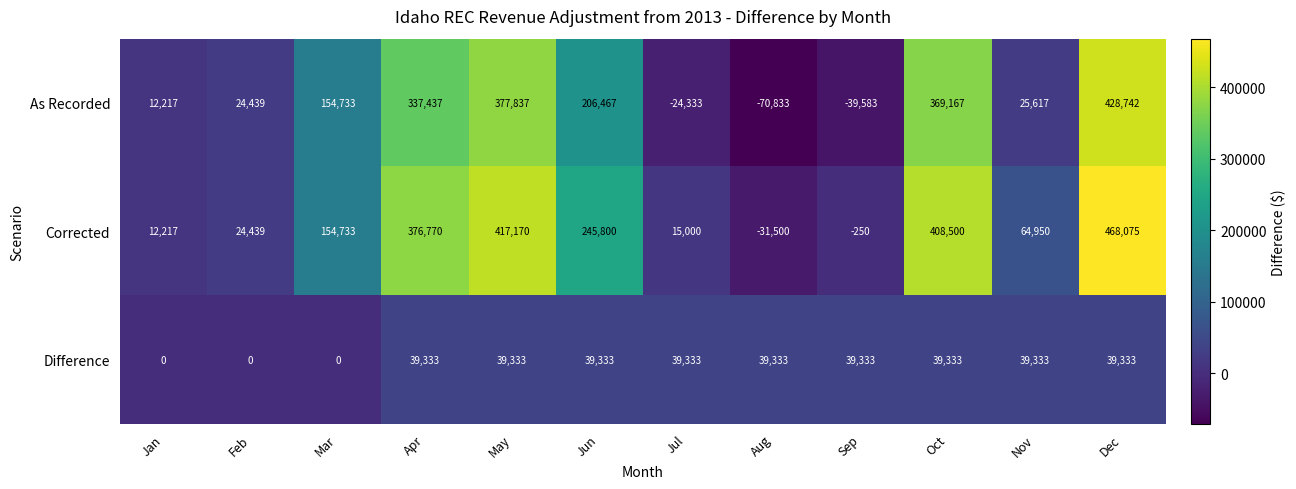

How many series are shown in this chart?

3